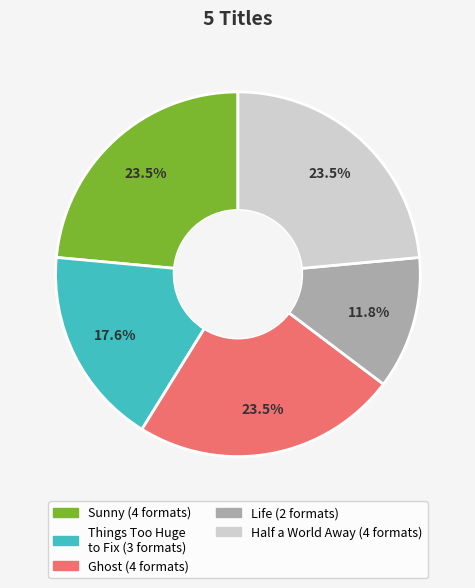

To the nearest percent, what is the difference between the largest and smallest slice percentages?

12%